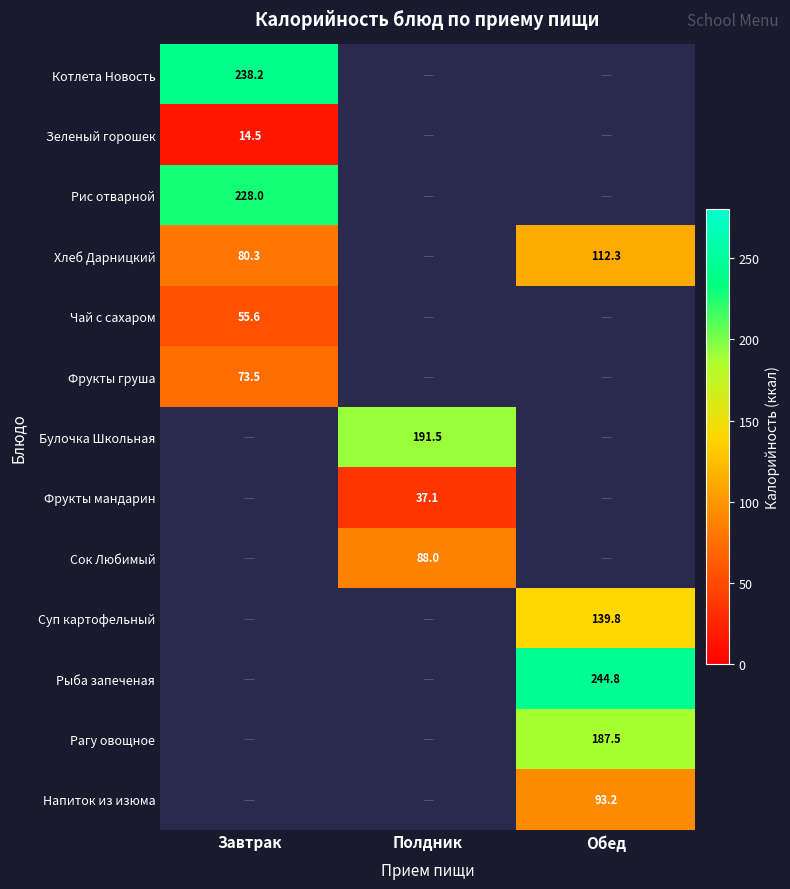

Is it true that Сок Любимый equals 88.0 at Полдник?

True